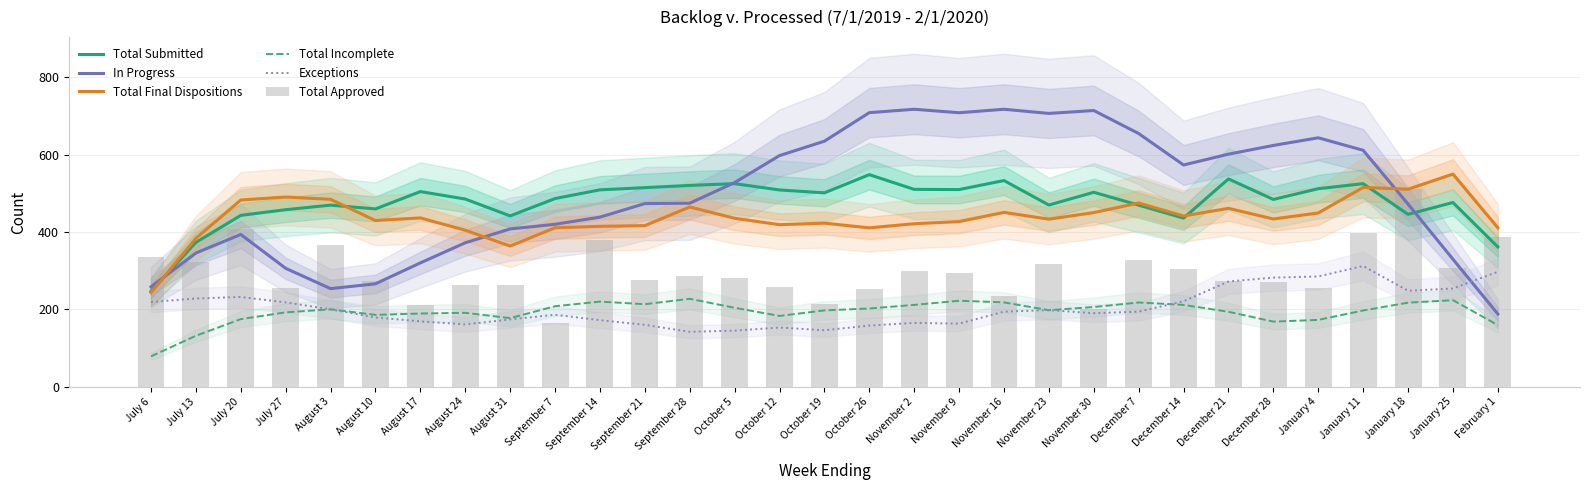

The Total Submitted series shows 786.3 at October 26. True or false?

False